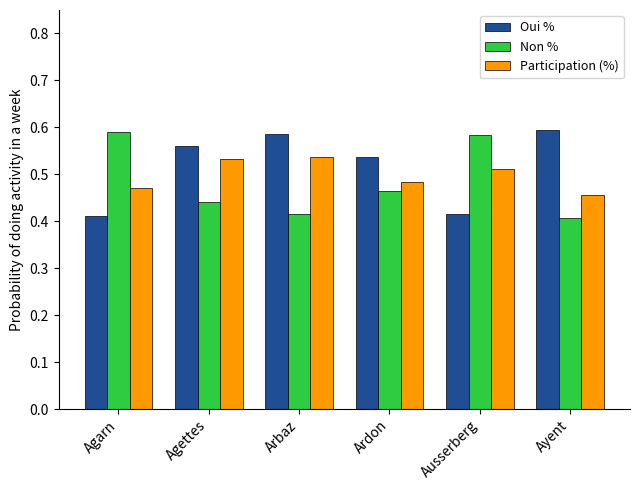

At how many categories does at least one series exceed 0?

6